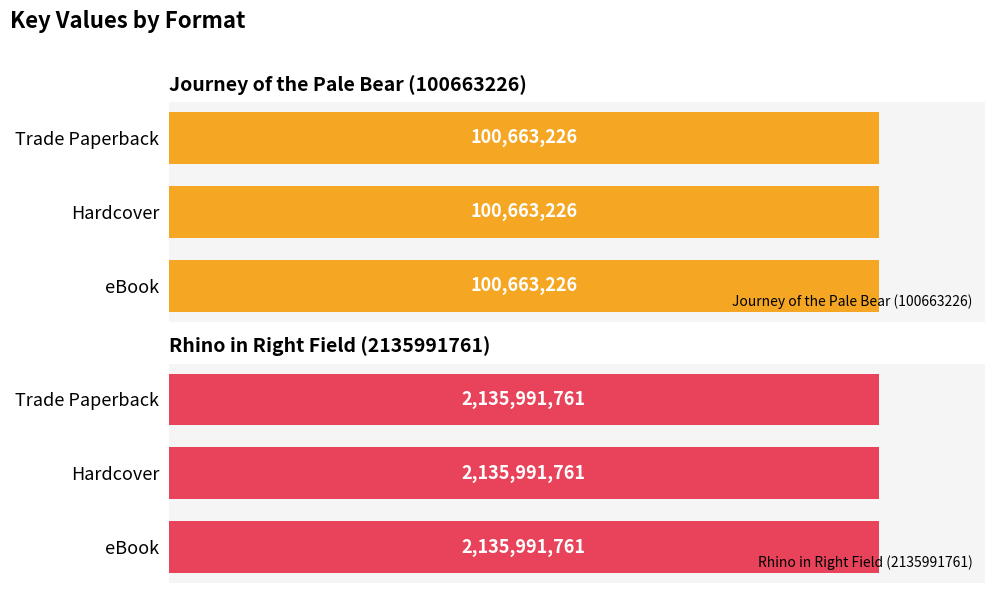

Reading right to left, list all the values displayed in this chart.

Journey of the Pale Bear (100663226): Trade Paperback=100663226	Hardcover=100663226	eBook=100663226
Rhino in Right Field (2135991761): Trade Paperback=2135991761	Hardcover=2135991761	eBook=2135991761